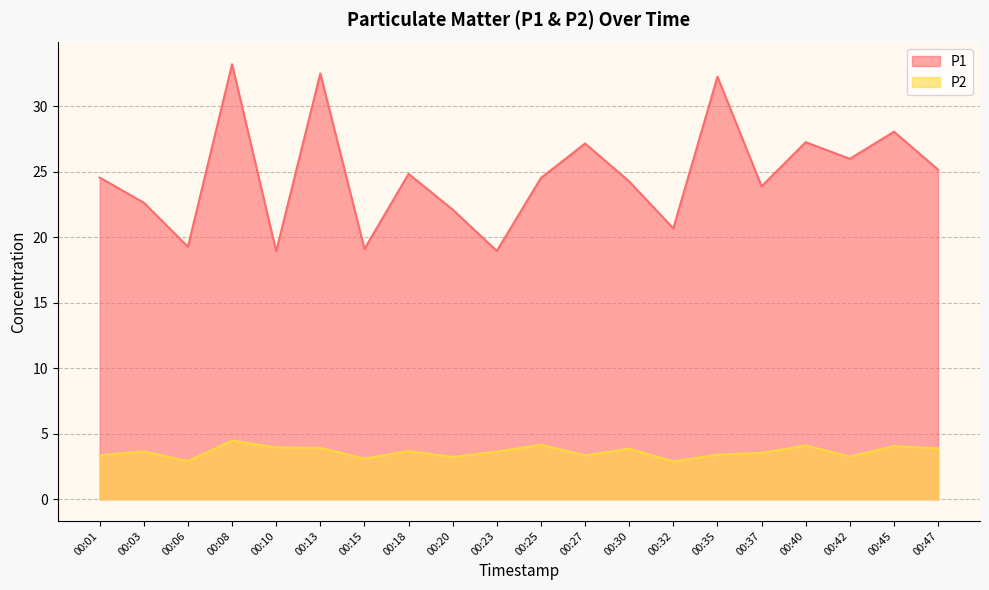

Which series has the widest spread of values?

P1